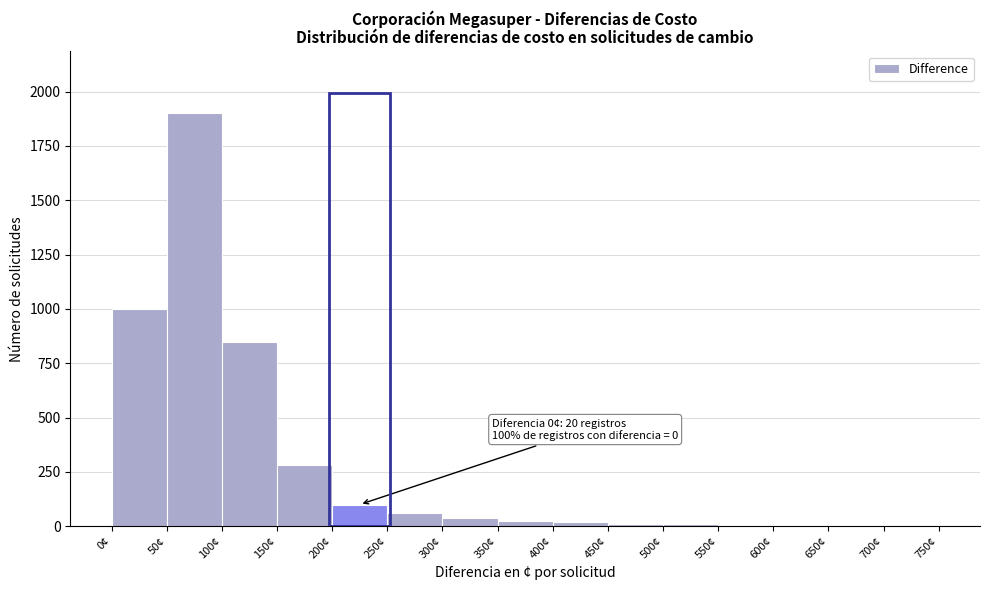

Over which range of the x-axis is the bar tallest?

50 to 100